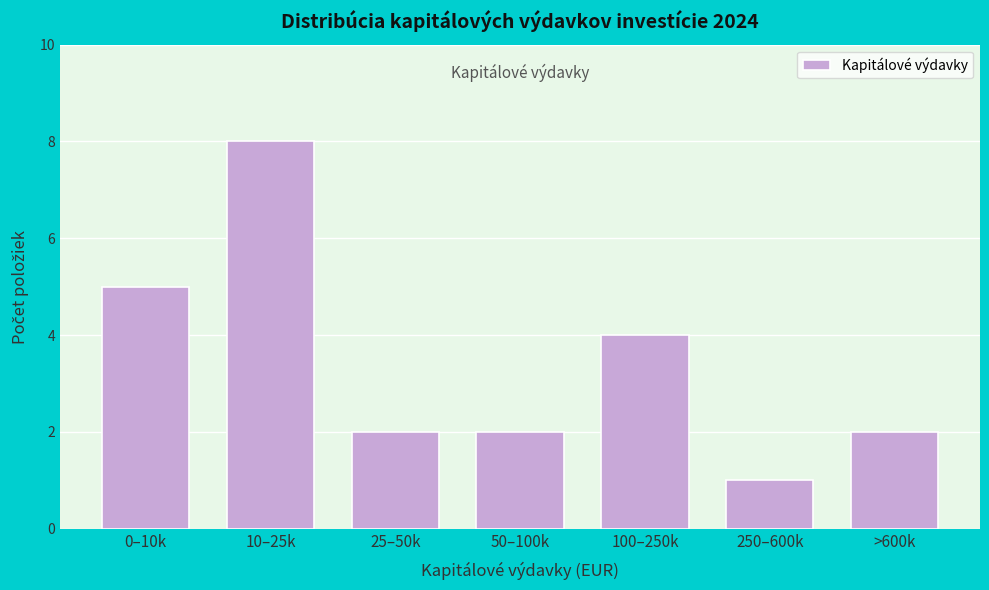

Reading left to right, list all the values displayed in this chart.

0–10k=5	10–25k=8	25–50k=2	50–100k=2	100–250k=4	250–600k=1	>600k=2